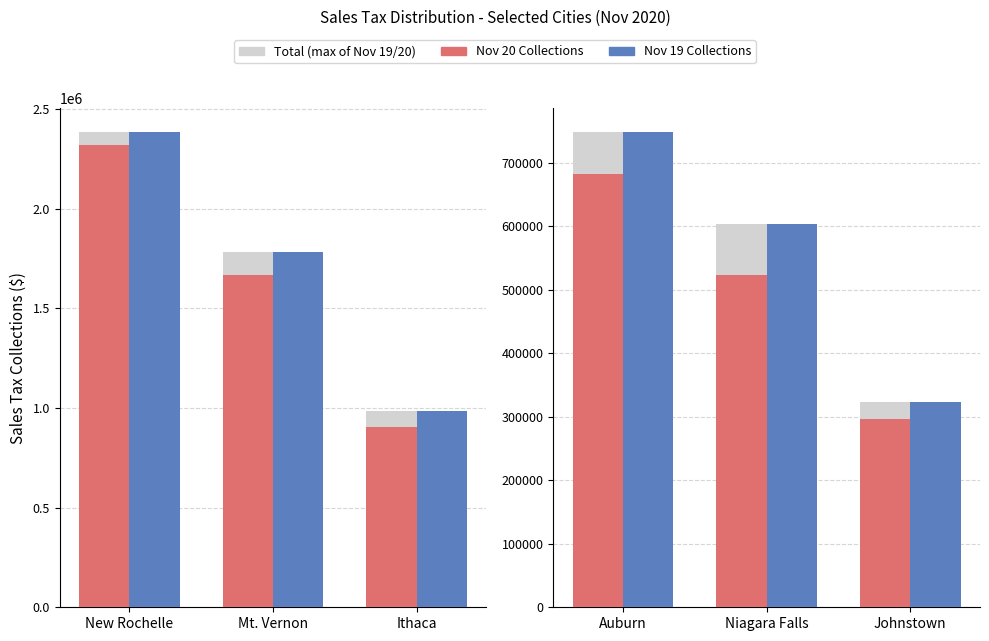

How many series are shown in this chart?

3